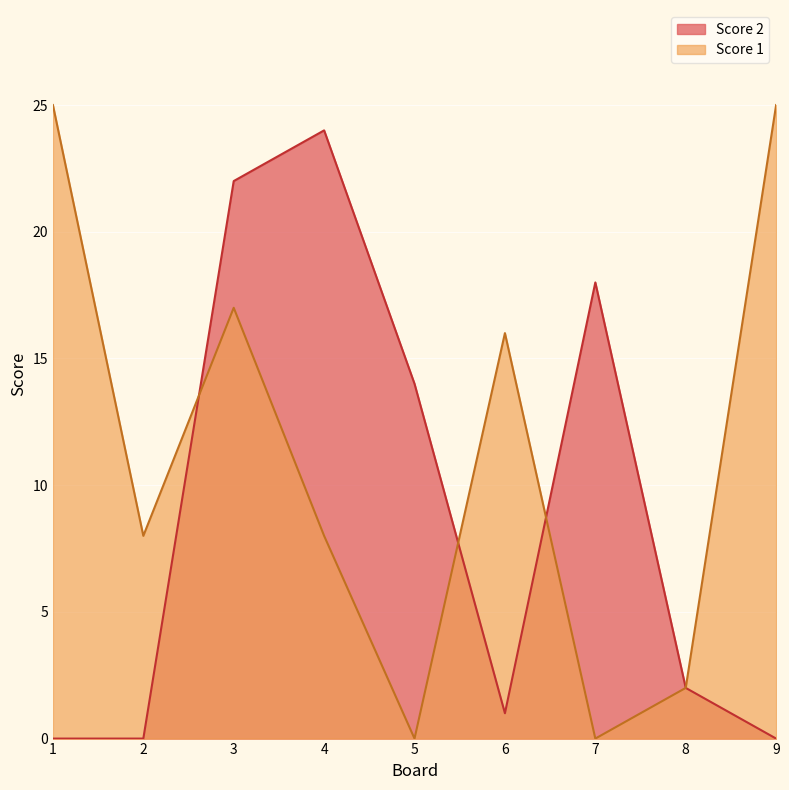

Reading right to left, transcribe all the data shown in this chart.

Score 2: 9=0	8=2	7=18	6=1	5=14	4=24	3=22	2=0	1=0
Score 1: 9=25	8=2	7=0	6=16	5=0	4=8	3=17	2=8	1=25